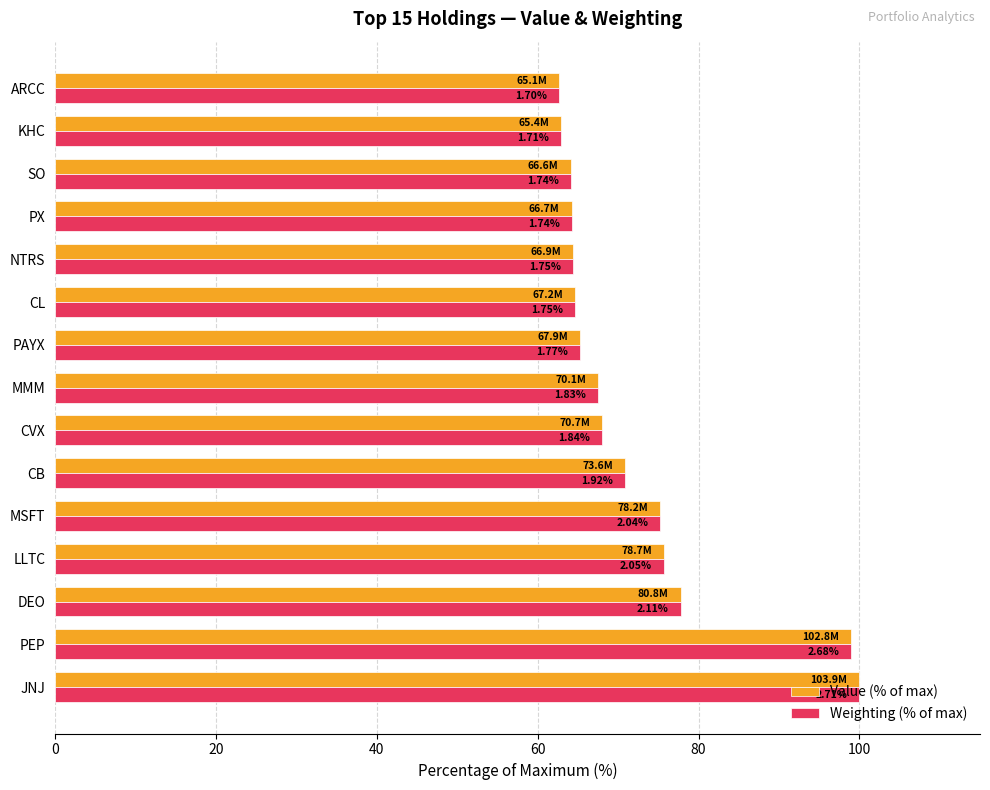

What are all the series names shown in the legend?

Value (% of max), Weighting (% of max)